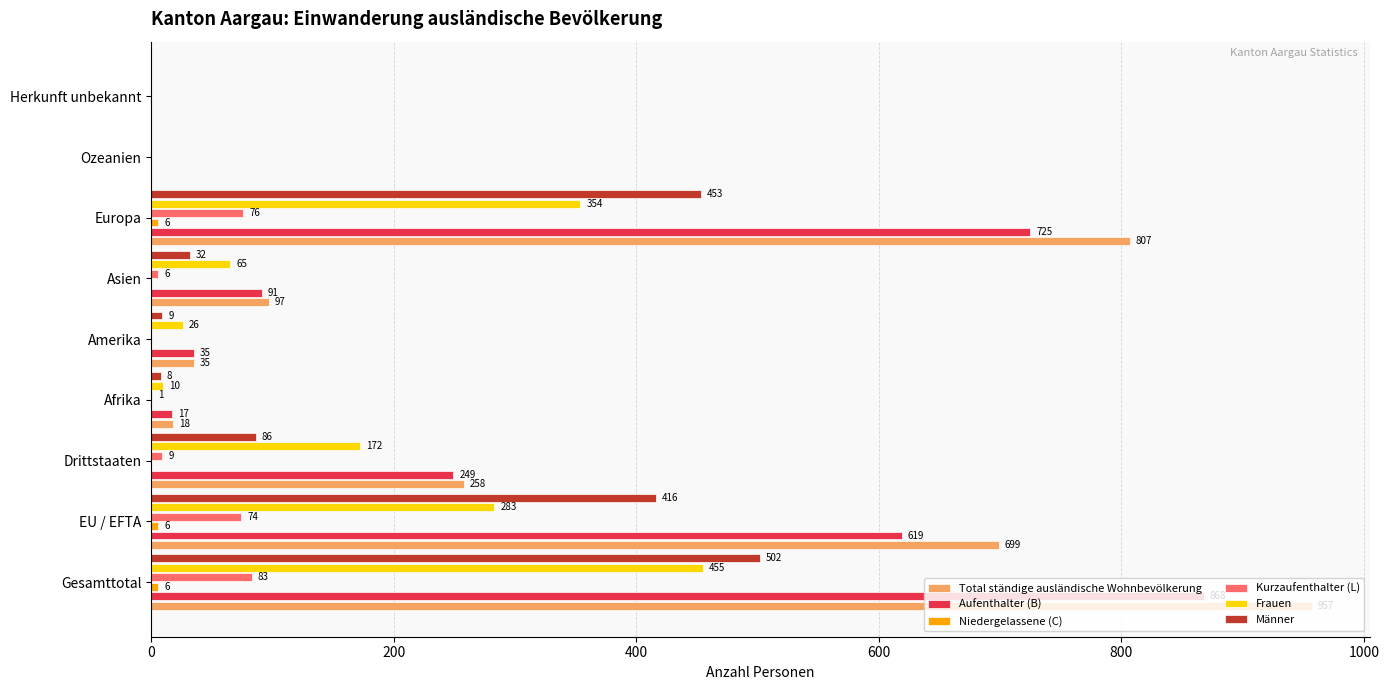

The Total ständige ausländische Wohnbevölkerung series shows 1327 at Gesamttotal. True or false?

False